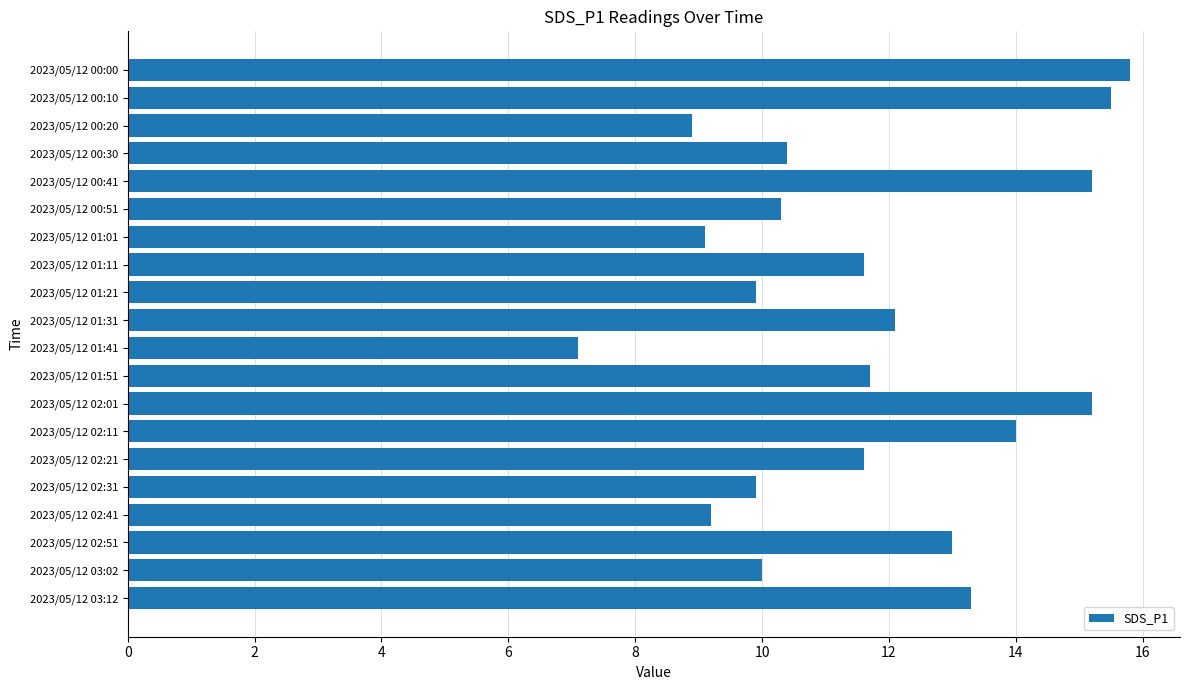

What is the ratio of the value at 2023/05/12 03:02 to the value at 2023/05/12 00:20?

1.1